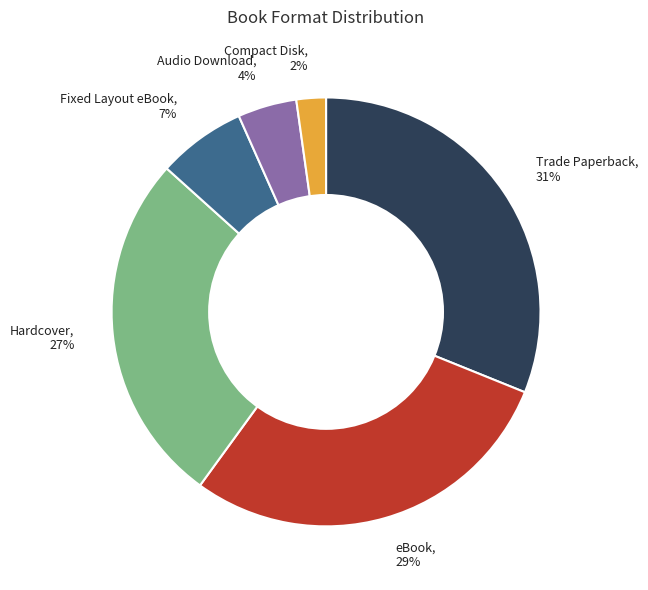

Is there any slice that represents more than half of the pie?

No